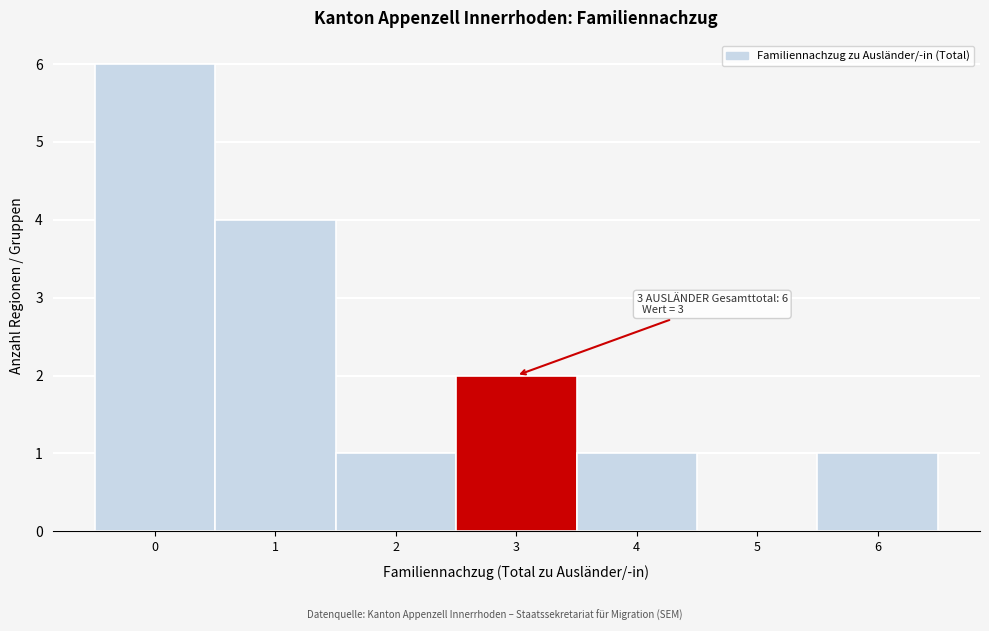

Reading right to left, extract all data points from this chart.

6=1	5=0	4=1	3=2	2=1	1=4	0=6